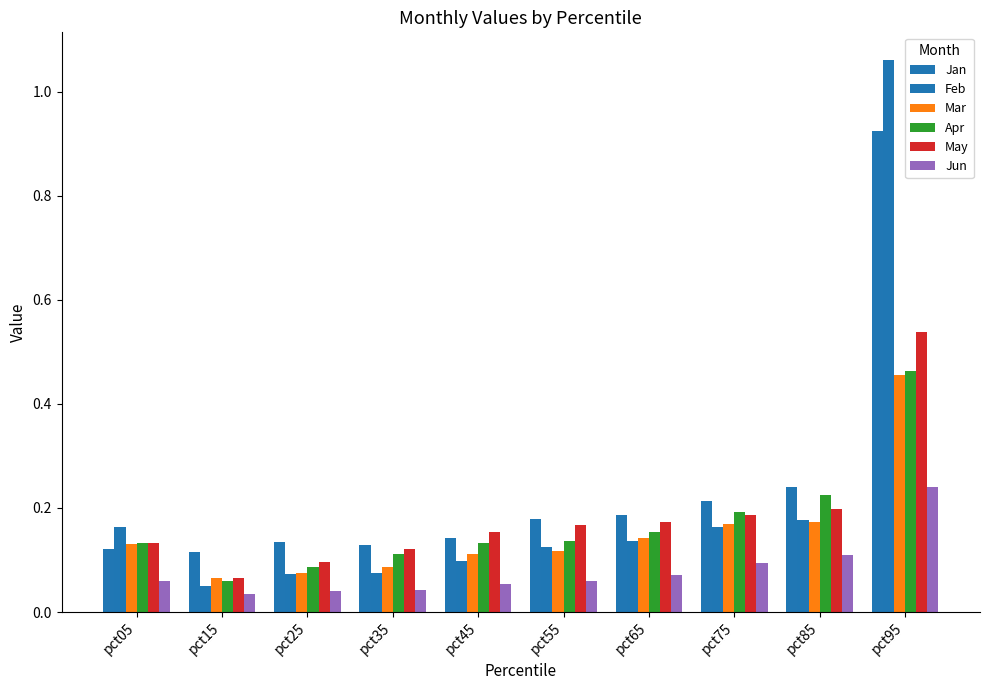

How many bars are there in each group?

6